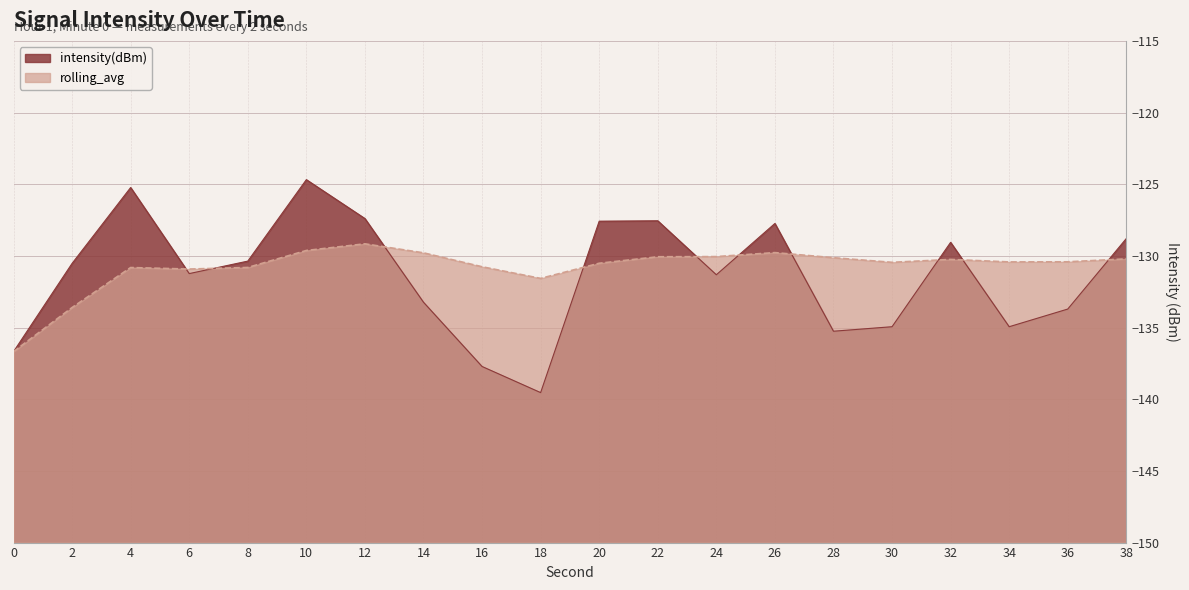

At 0, list the series in order from largest to smallest.

intensity(dBm), rolling_avg